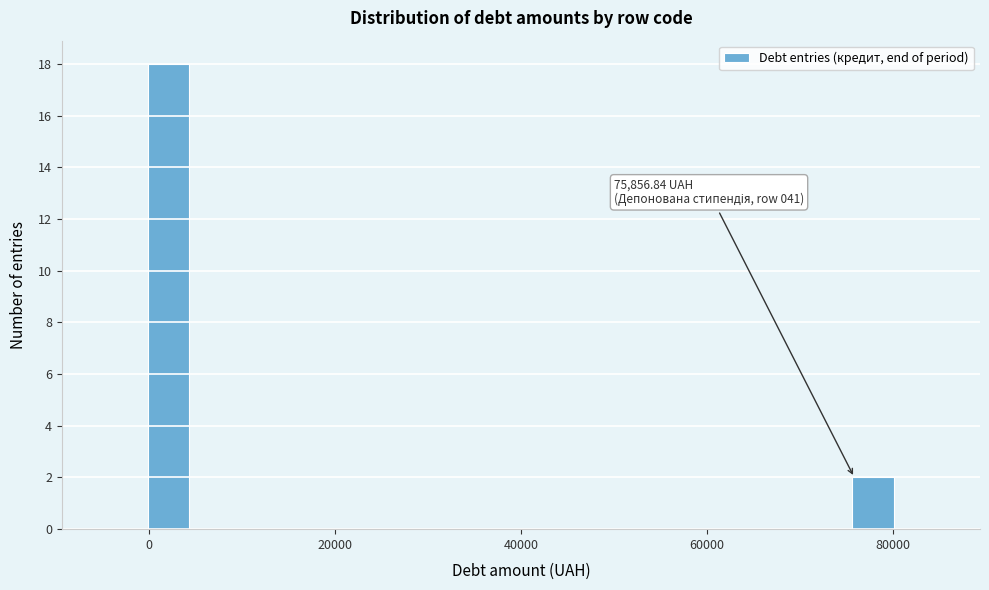

Around what value on the x-axis is the tallest bar? Give the approximate position of its centre, as read against the axis.

2000